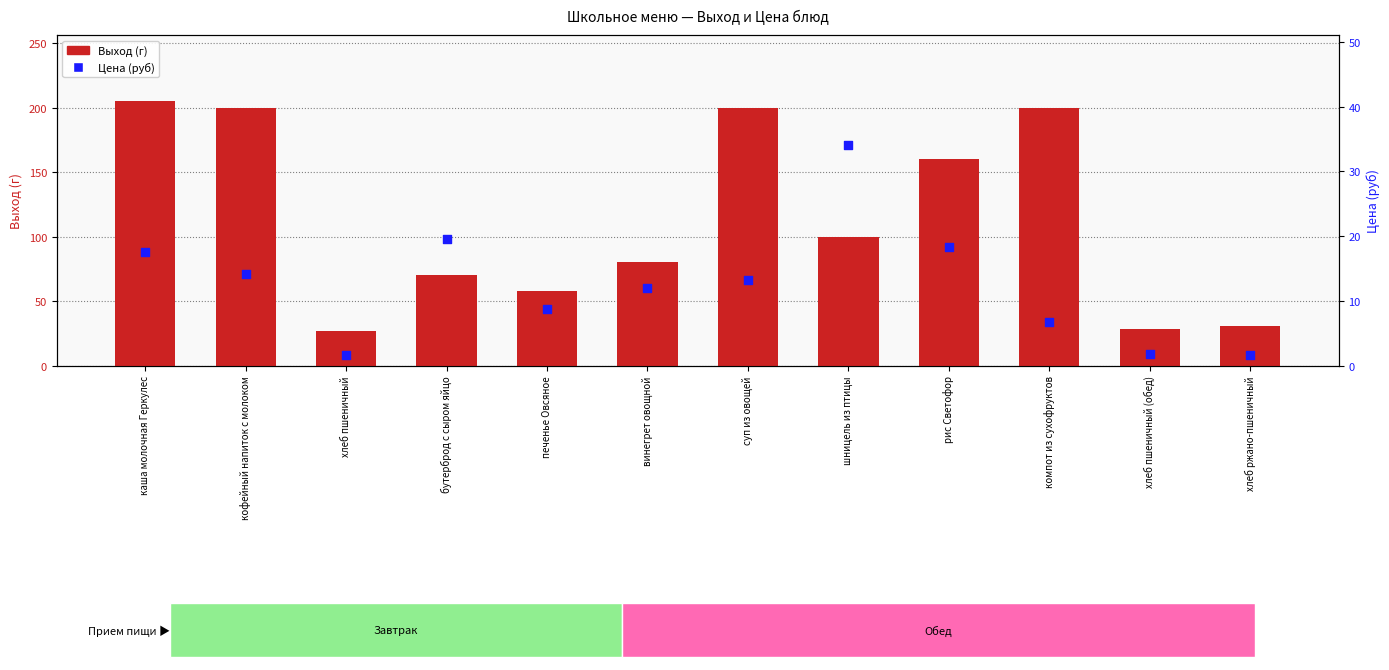

Is the value of Цена (руб) at печенье Овсяное greater than the value of Выход (г) at кофейный напиток с молоком?

No